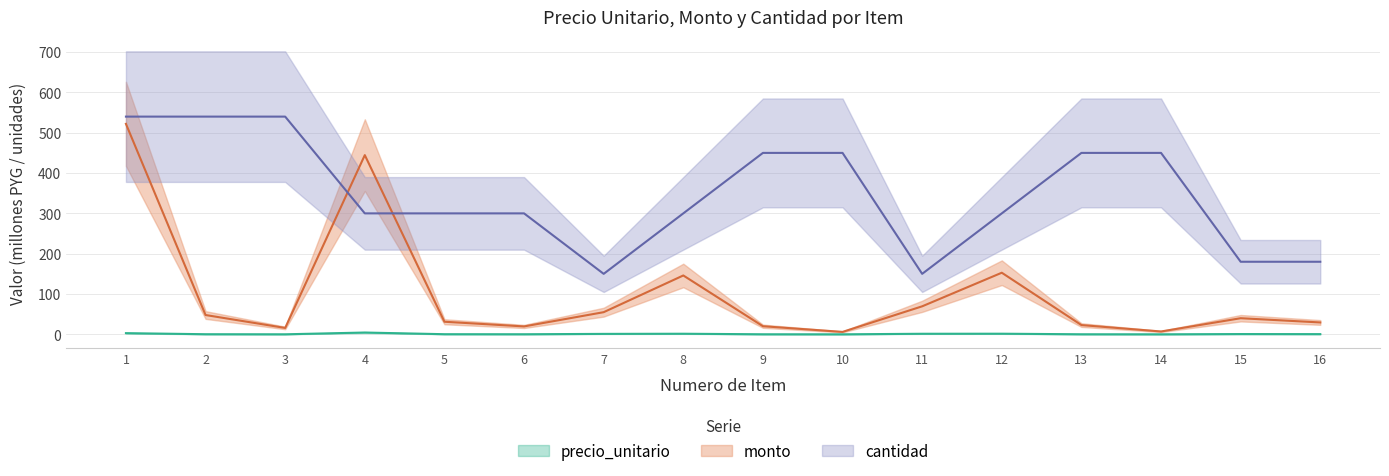

What is the total value across all series at 12?

454.3